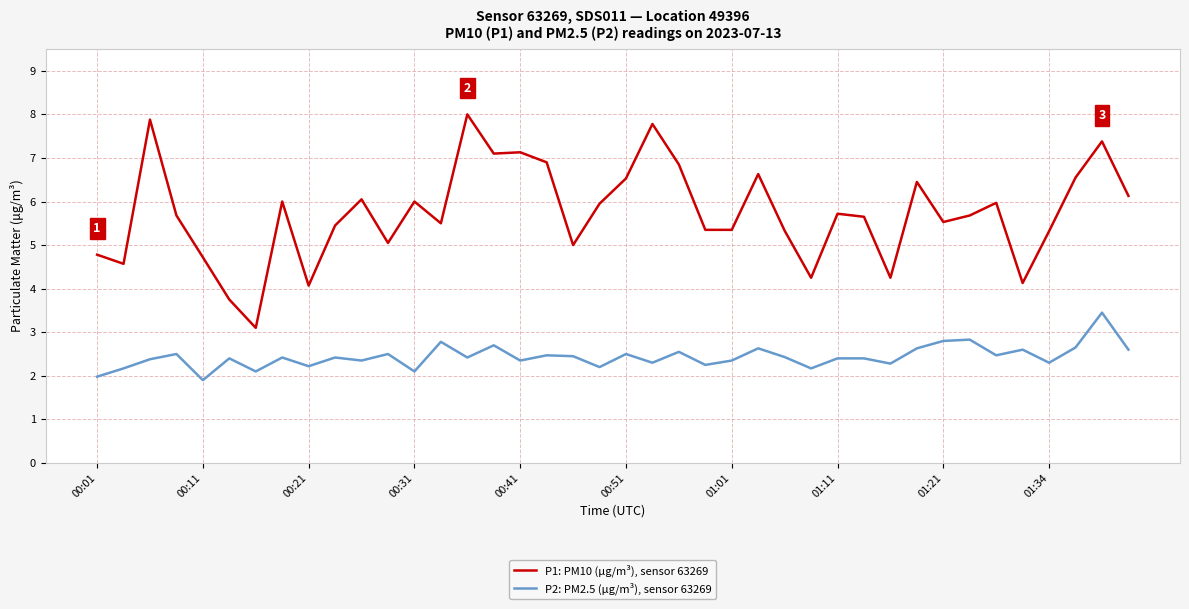

List the series in order of their overall mean, lowest first.

P2: PM2.5 (µg/m³), sensor 63269, P1: PM10 (µg/m³), sensor 63269